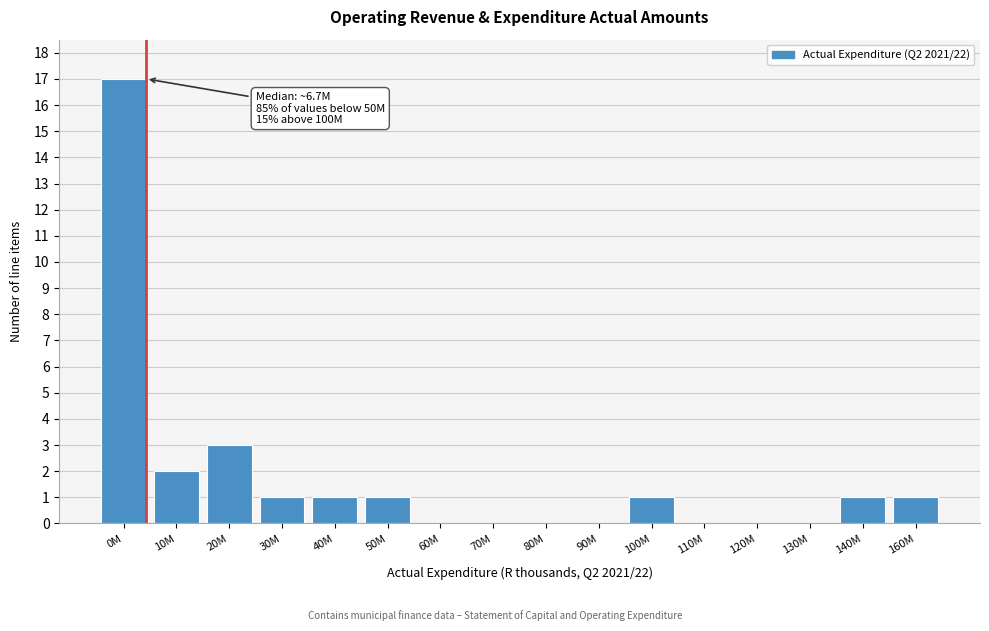

Reading right to left, what are all the values shown in this chart?

160M=1	140M=1	130M=0	120M=0	110M=0	100M=1	90M=0	80M=0	70M=0	60M=0	50M=1	40M=1	30M=1	20M=3	10M=2	0M=17